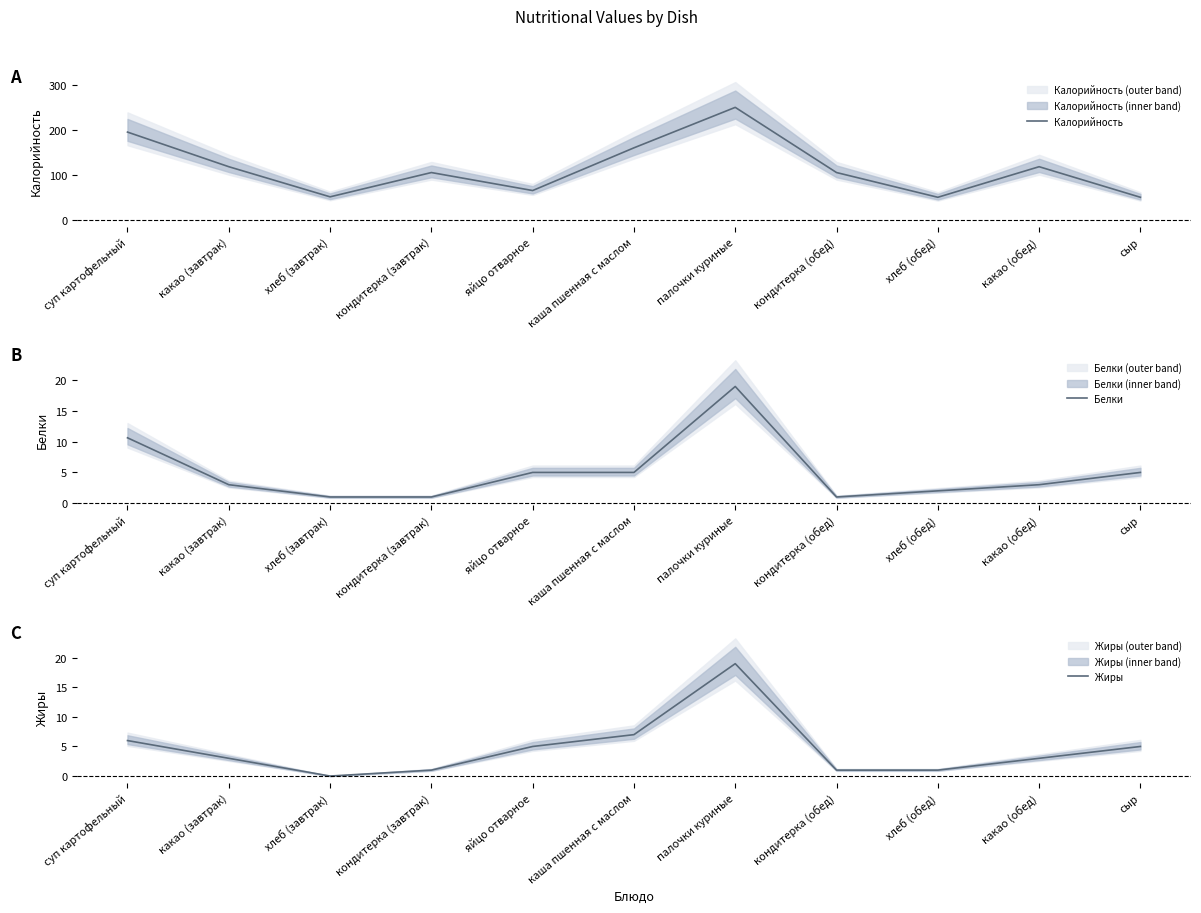

What is the label of the 11th point from the left?

сыр